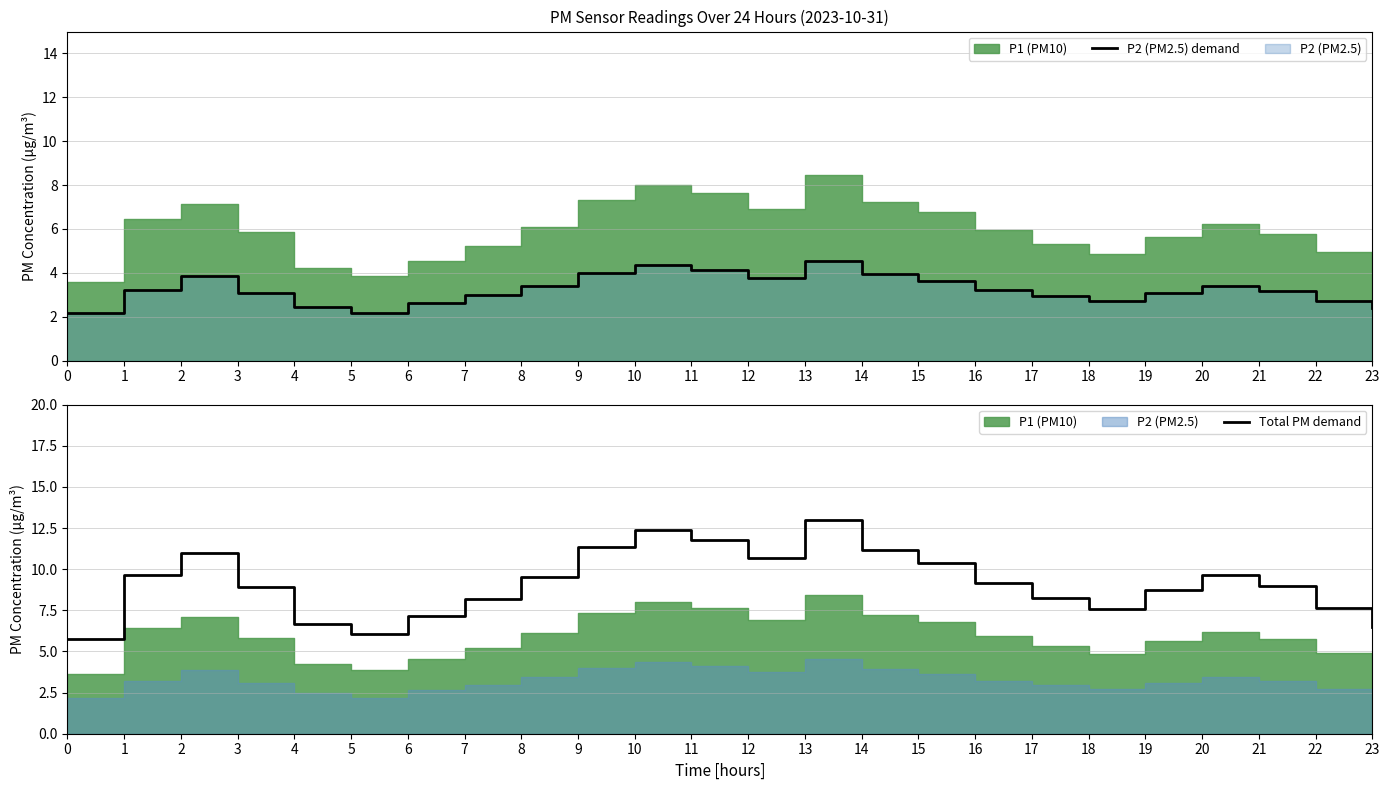

The value of P2 (PM2.5) demand at 20 is 3.4. True or false?

True